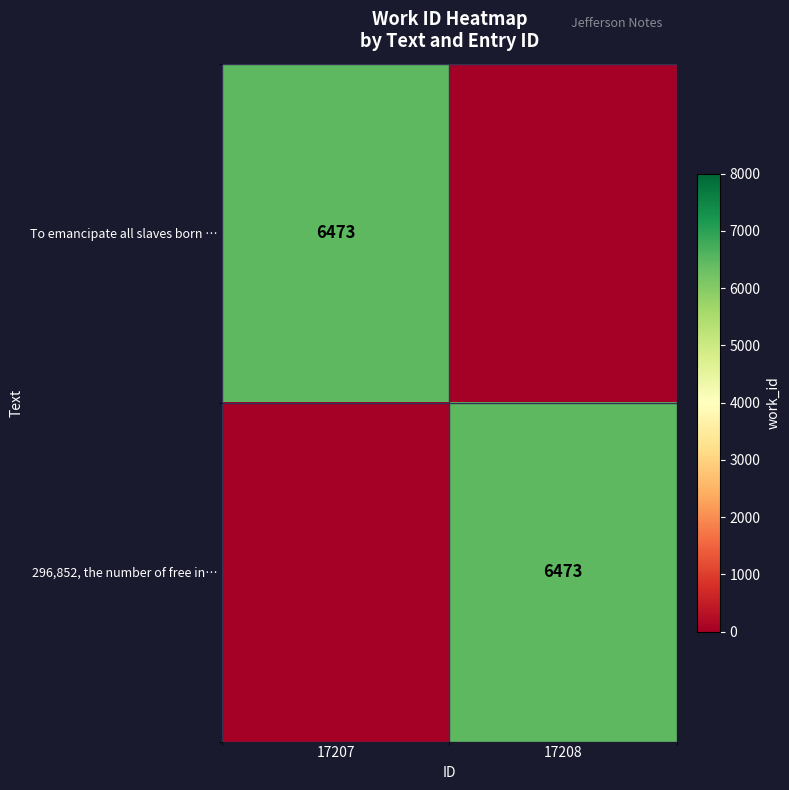

The value of To emancipate all slaves born … at 17207 is 11494. True or false?

False